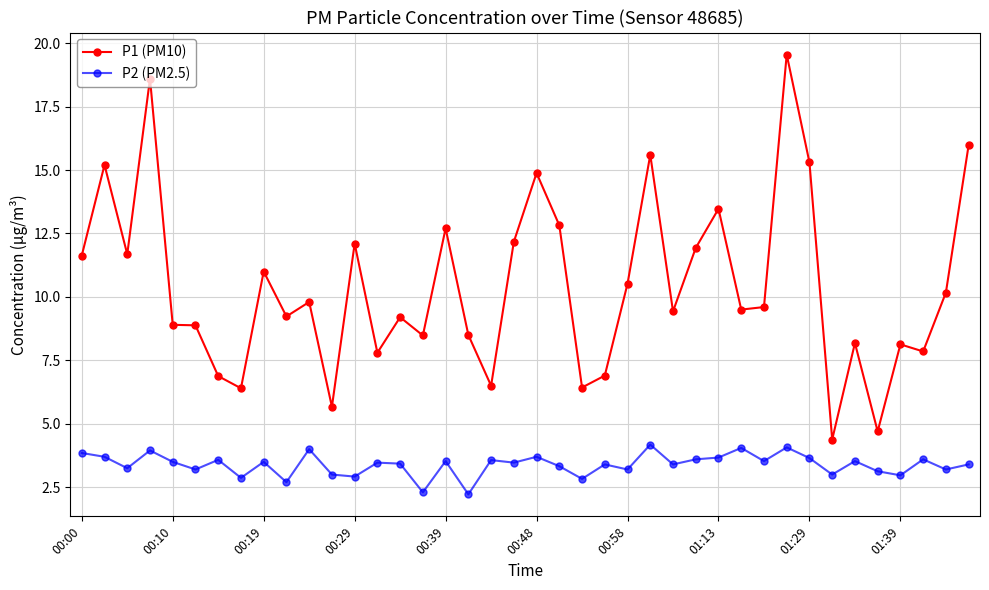

True or false: P1 (PM10) and P2 (PM2.5) intersect in this chart.

False